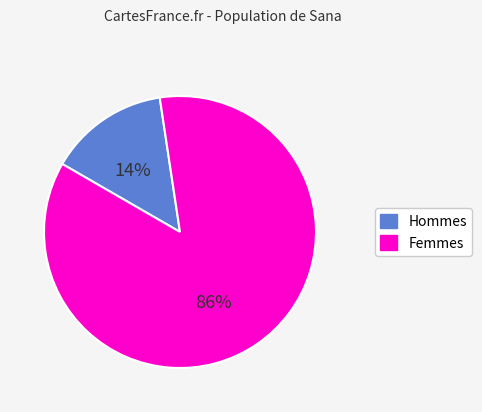

To the nearest percent, what is the average slice percentage?

50%